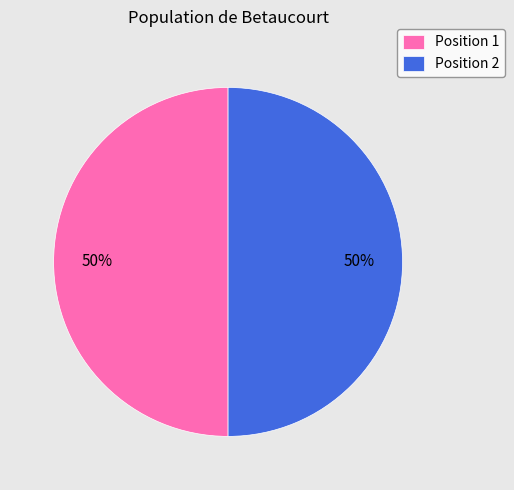

What is the ratio of the value at Position 1 to the value at Position 2?

1.0